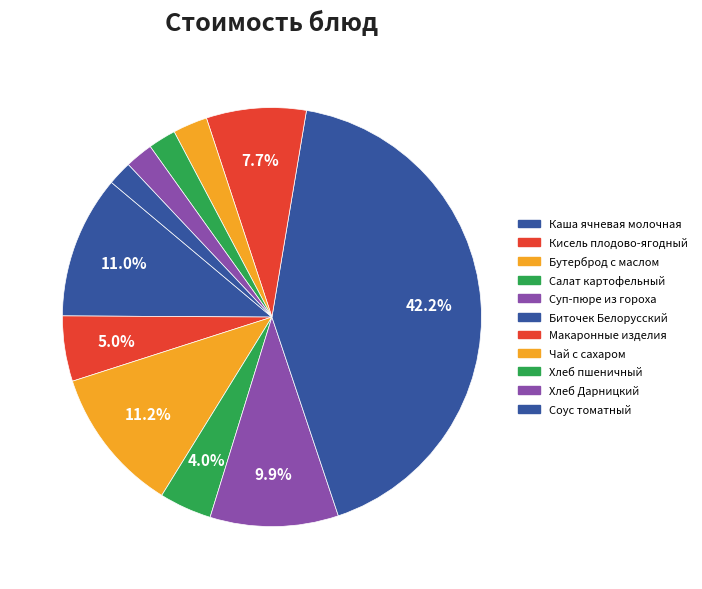

Is there any slice that represents more than half of the pie?

No